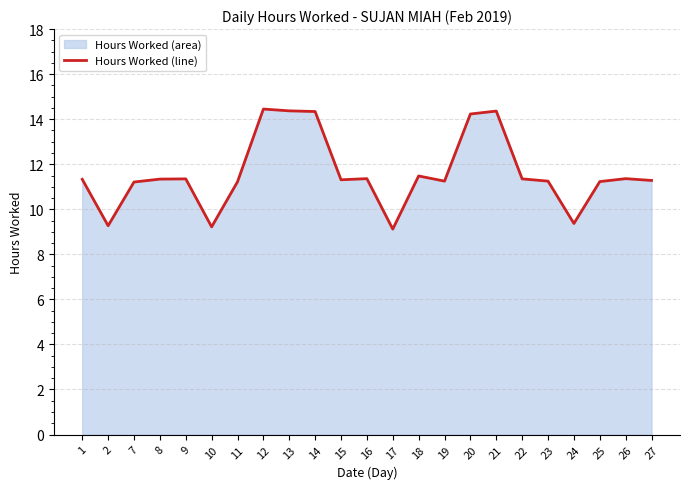

What is the sum of all values?

267.1